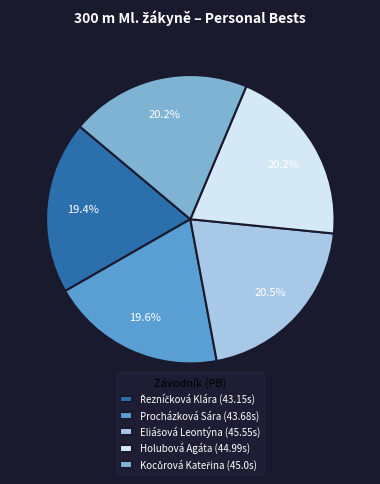

The Procházková Sára slice represents 11% of the pie. True or false?

False